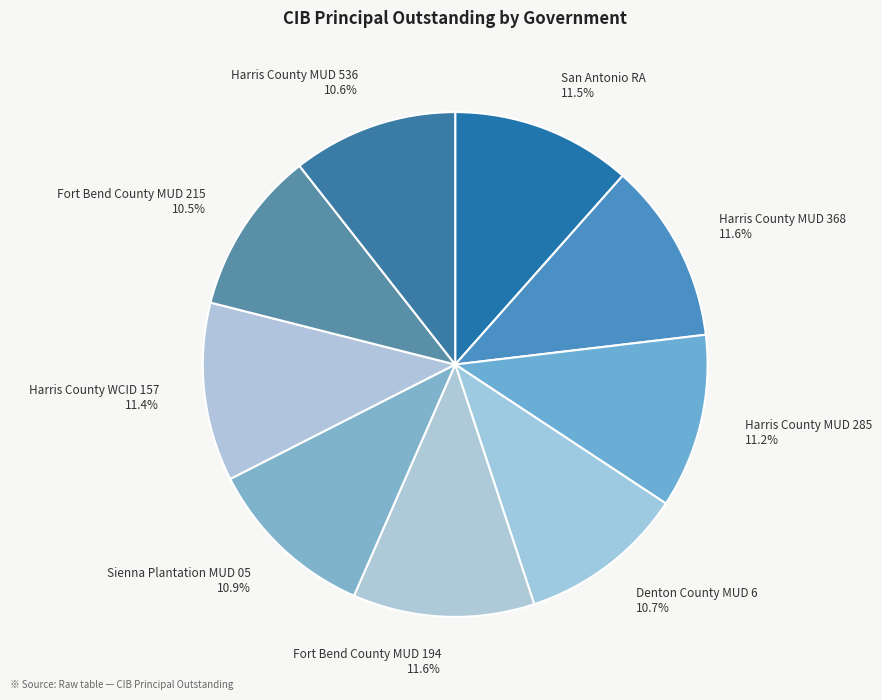

What percentage is NOT represented by Harris County MUD 536 10.6%?

89.4%